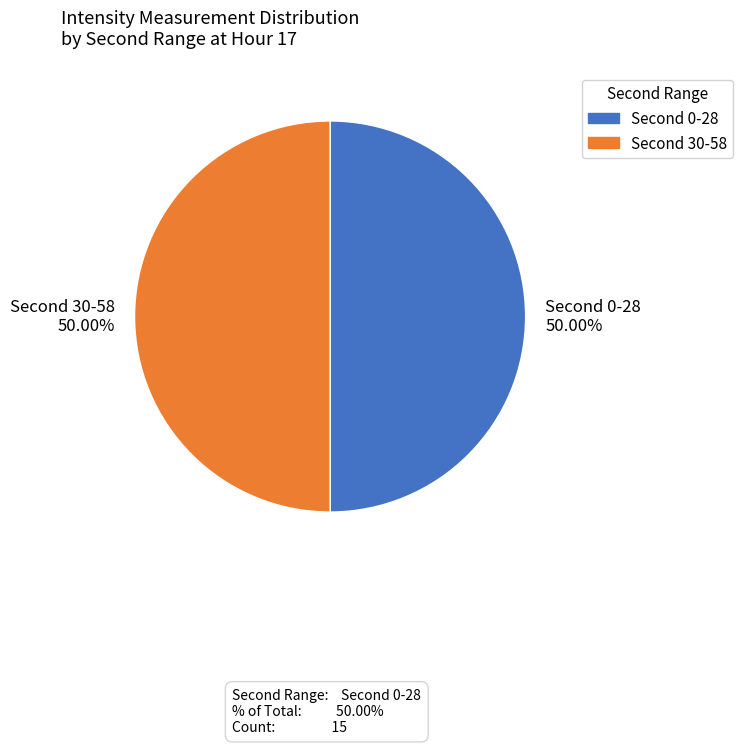

How many slices are in this pie chart?

2